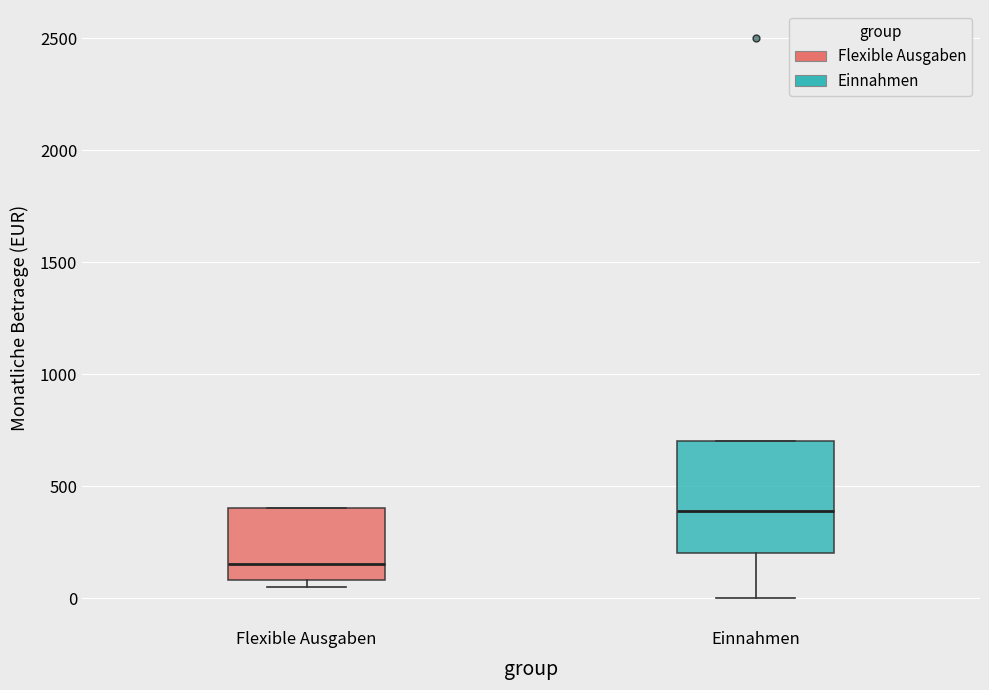

Where is the upper edge of the box for Flexible Ausgaben on the y-axis? The values are not printed on the chart, so give them approximately, as read against the axis.

400